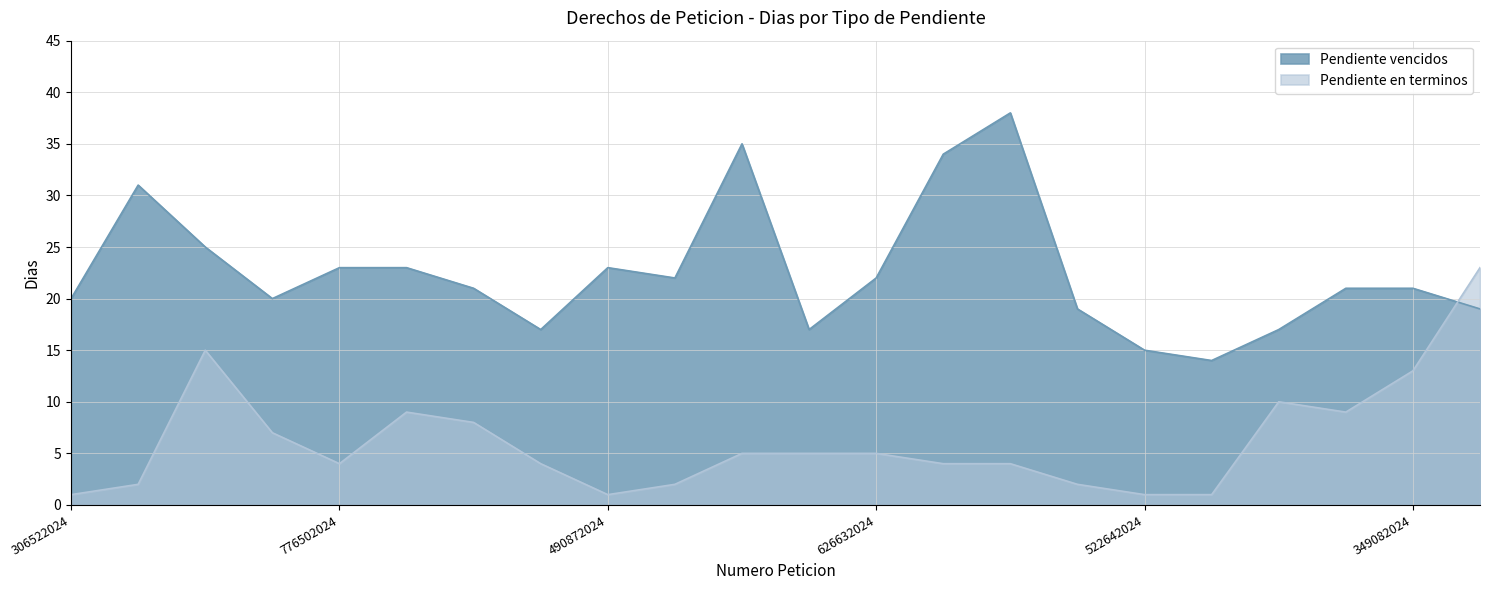

Between 5682024 and 5492332023, which series saw the biggest shift?

Pendiente en terminos